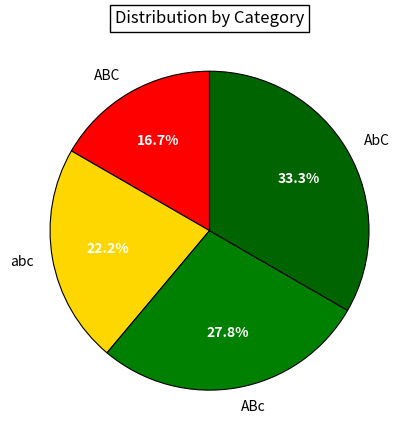

The AbC slice represents 42% of the pie. True or false?

False